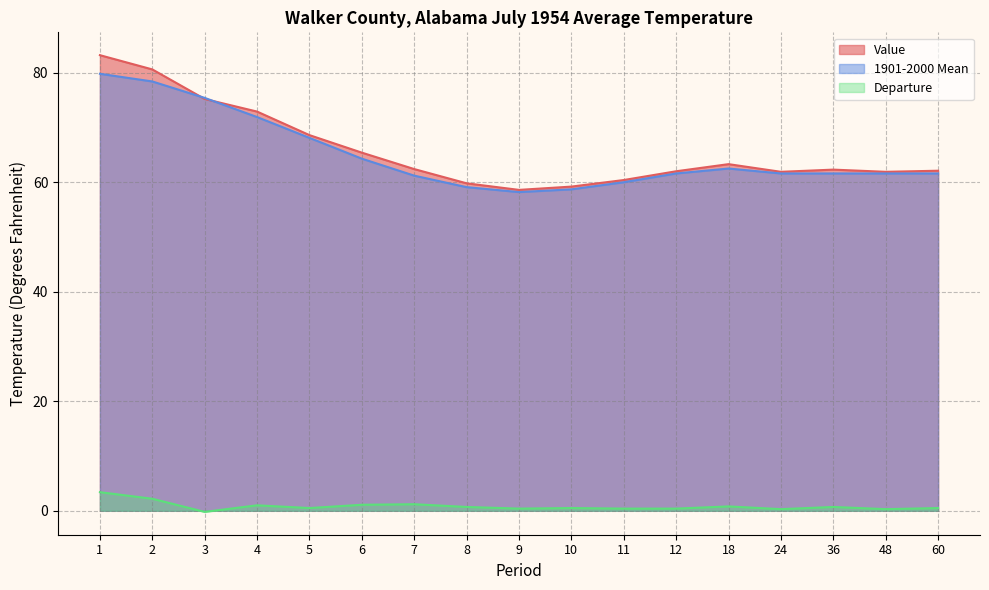

What is the sum of the 1901-2000 Mean values at 36 and 12?

123.2